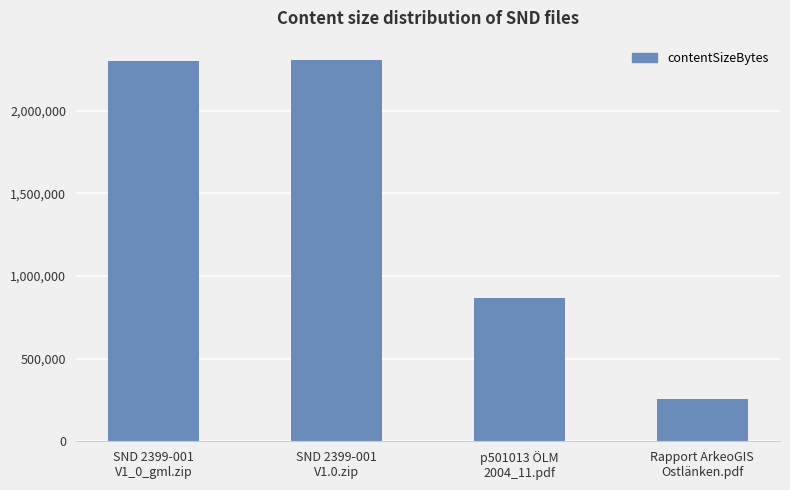

What is the change in value from SND 2399-001
V1_0_gml.zip to SND 2399-001
V1.0.zip?

+8239